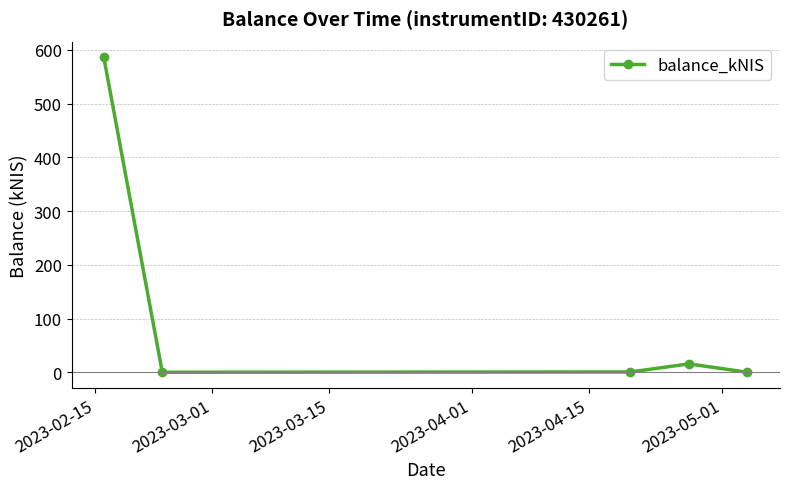

What is the maximum value shown in the chart?

586.1